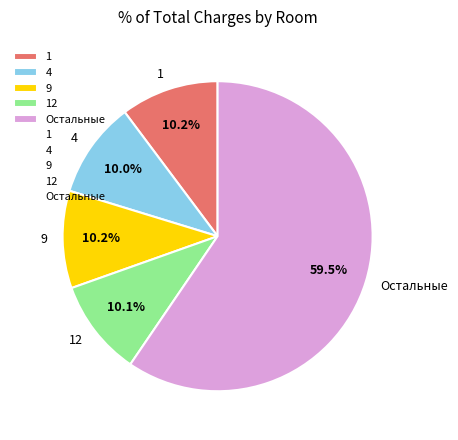

What is the majority slice?

Остальные